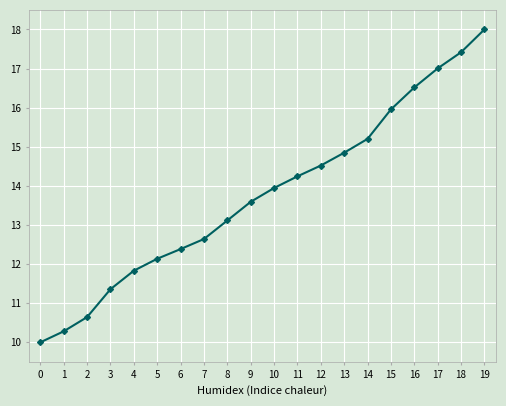

Reading left to right, transcribe all the data shown in this chart.

0=10.0	1=10.3	2=10.6	3=11.4	4=11.8	5=12.1	6=12.4	7=12.6	8=13.1	9=13.6	10=13.9	11=14.2	12=14.5	13=14.8	14=15.2	15=16.0	16=16.5	17=17.0	18=17.4	19=18.0